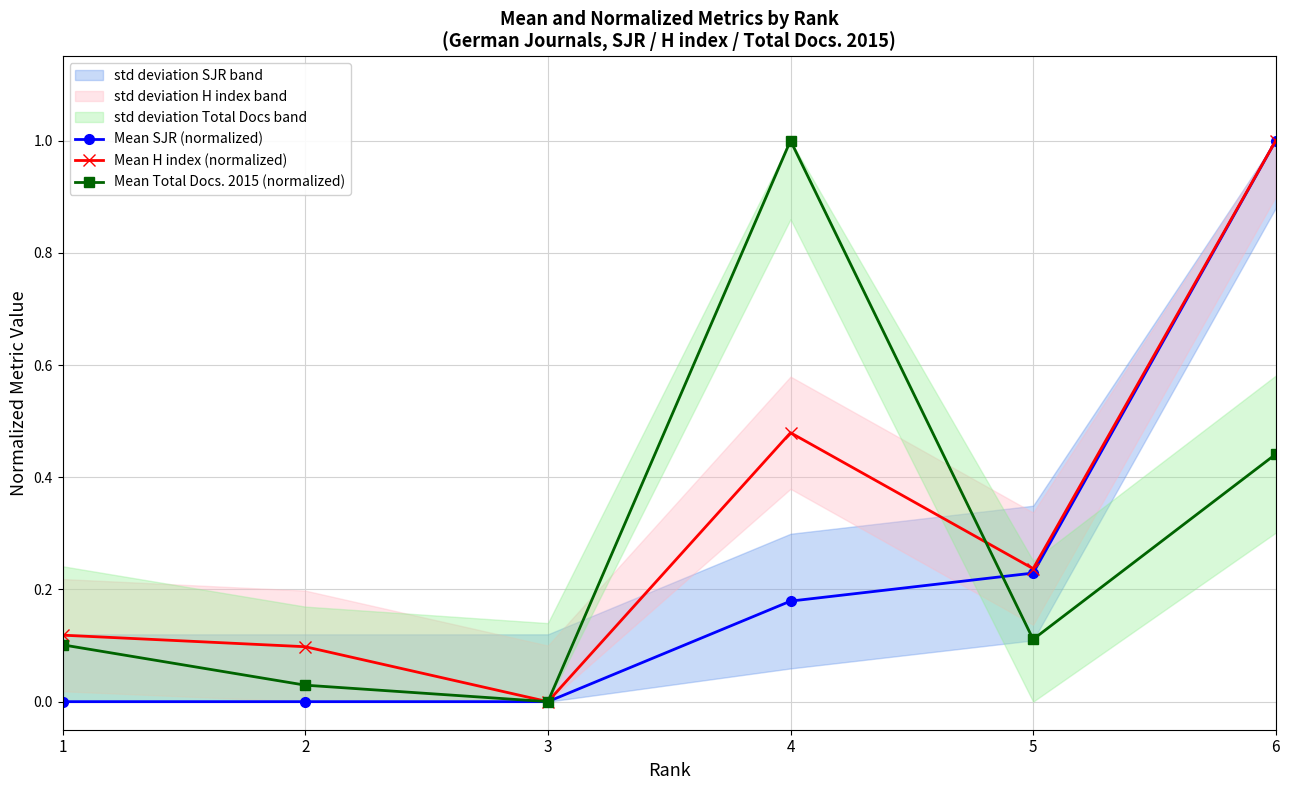

In Mean Total Docs. 2015 (normalized), how many points are higher than both neighbors (excluding endpoints)?

1